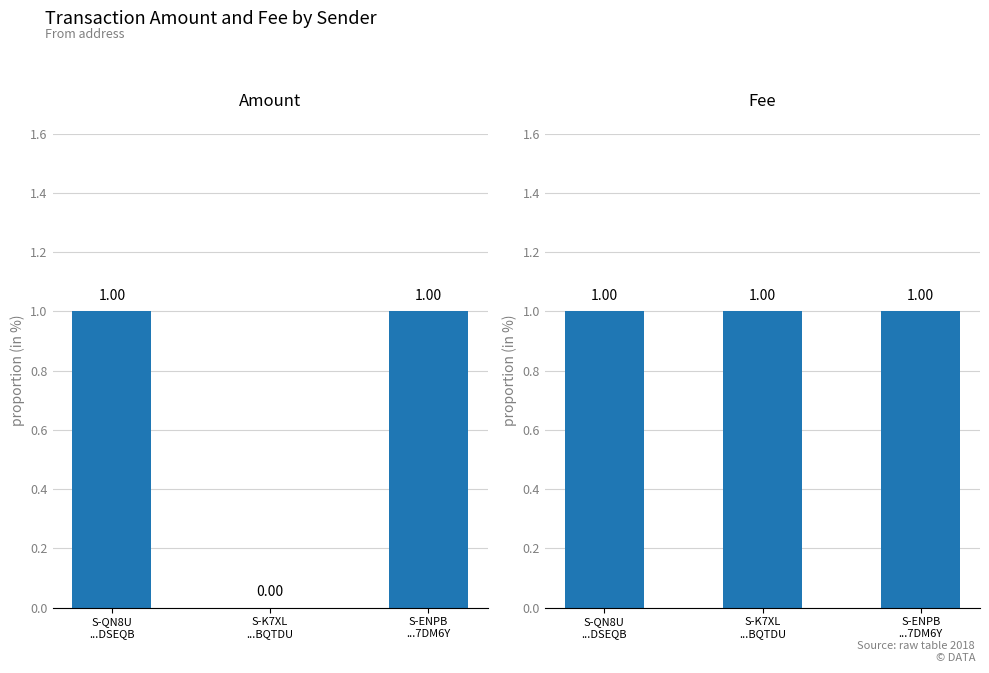

How many bars are there in total?

6